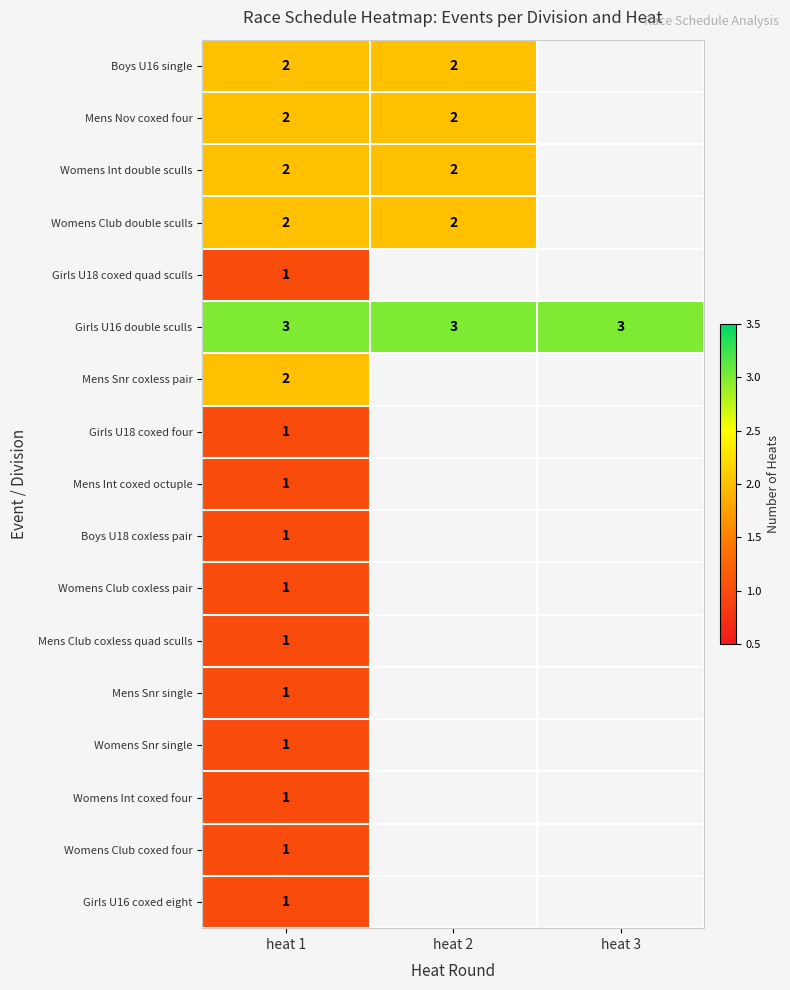

The value of Mens Club coxless quad sculls at heat 1 is 1. True or false?

True